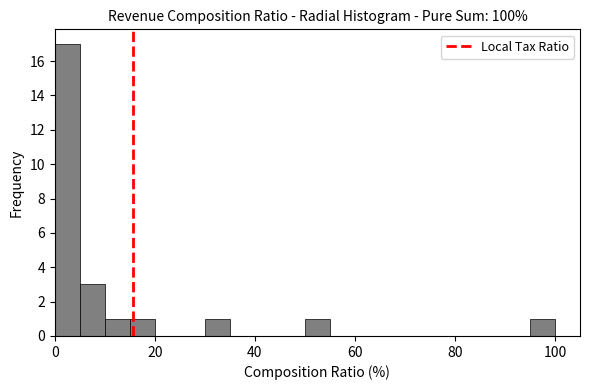

Around what value on the x-axis is the tallest bar? Give the approximate position of its centre, as read against the axis.

2